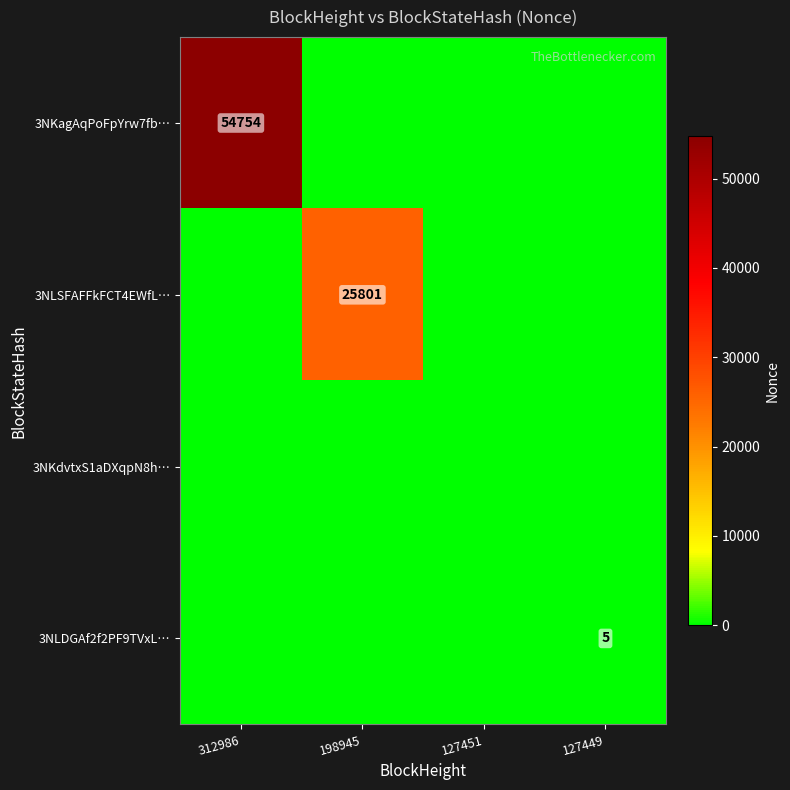

List the labels in order of 3NKagAqPoFpYrw7fb… value, smallest first.

198945, 127451, 127449, 312986